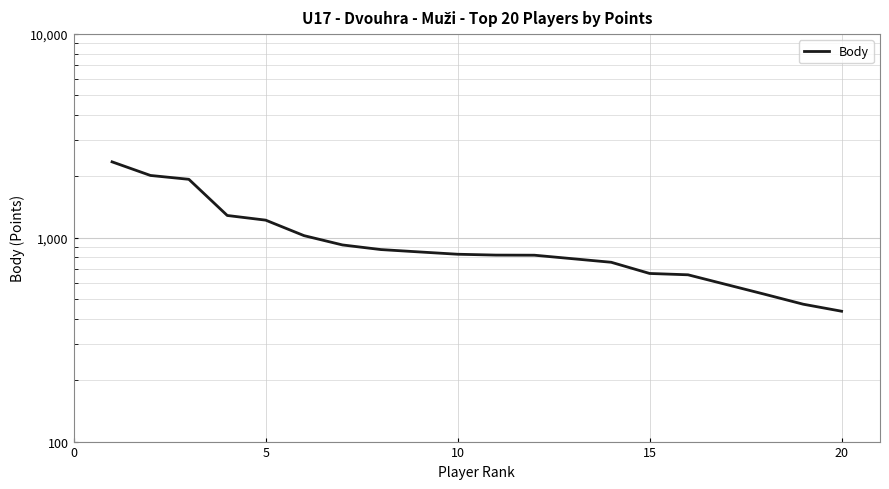

How many lines are shown in the chart?

1